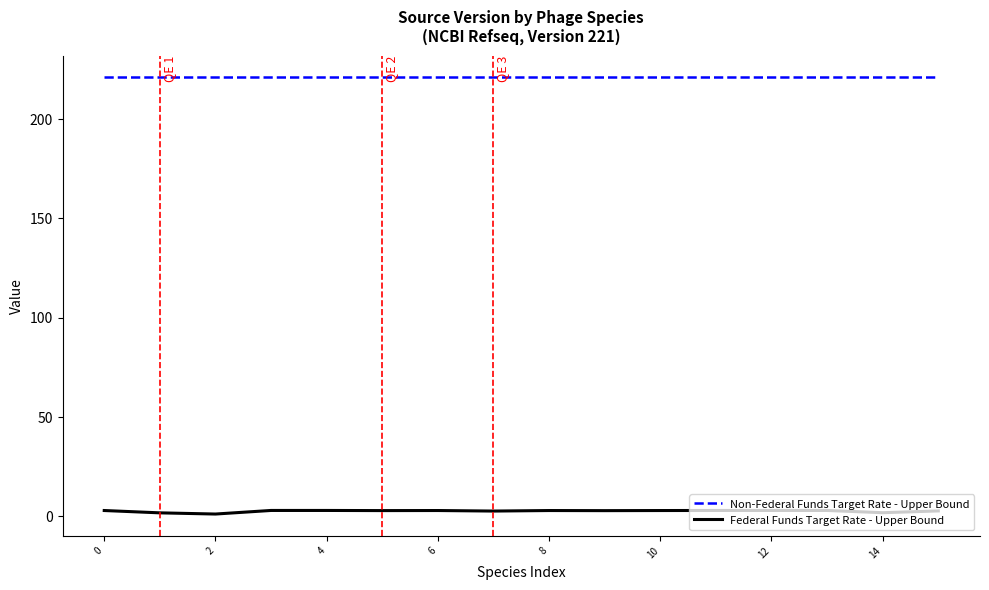

True or false: Non-Federal Funds Target Rate - Upper Bound and Federal Funds Target Rate - Upper Bound cross at least once.

False